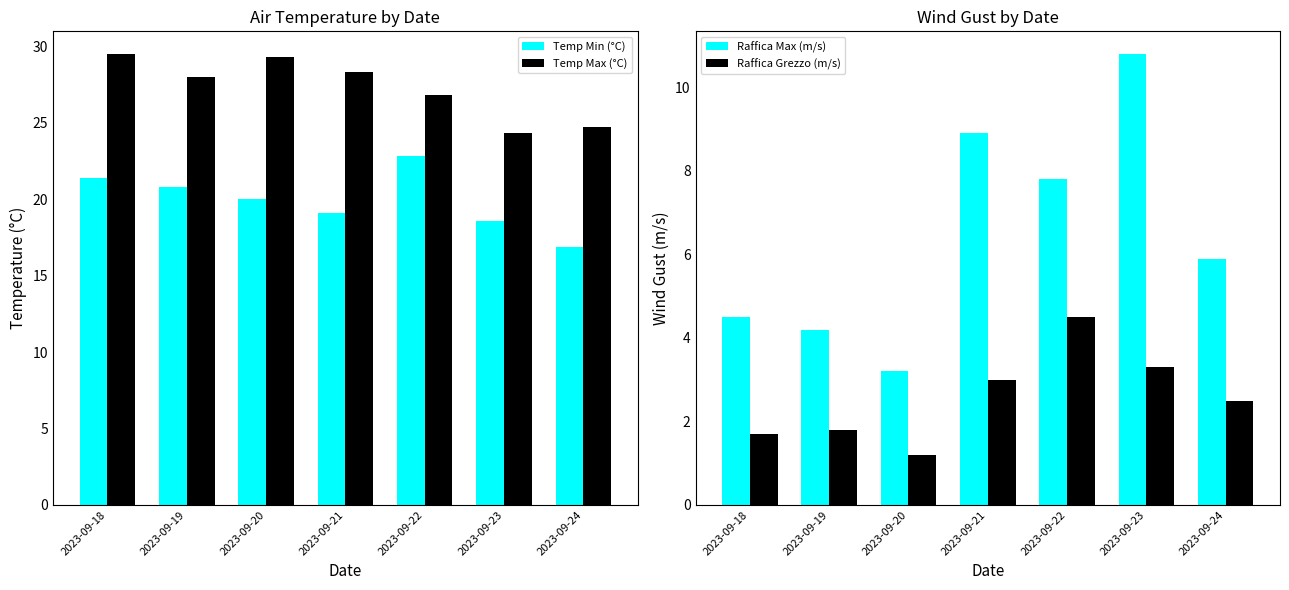

Reading left to right, transcribe all the data shown in this chart.

Temp Min (°C): 2023-09-18=21.4	2023-09-19=20.8	2023-09-20=20.0	2023-09-21=19.1	2023-09-22=22.8	2023-09-23=18.6	2023-09-24=16.9
Temp Max (°C): 2023-09-18=29.5	2023-09-19=28.0	2023-09-20=29.3	2023-09-21=28.3	2023-09-22=26.8	2023-09-23=24.3	2023-09-24=24.7
Raffica Max (m/s): 2023-09-18=4.5	2023-09-19=4.2	2023-09-20=3.2	2023-09-21=8.9	2023-09-22=7.8	2023-09-23=10.8	2023-09-24=5.9
Raffica Grezzo (m/s): 2023-09-18=1.7	2023-09-19=1.8	2023-09-20=1.2	2023-09-21=3.0	2023-09-22=4.5	2023-09-23=3.3	2023-09-24=2.5